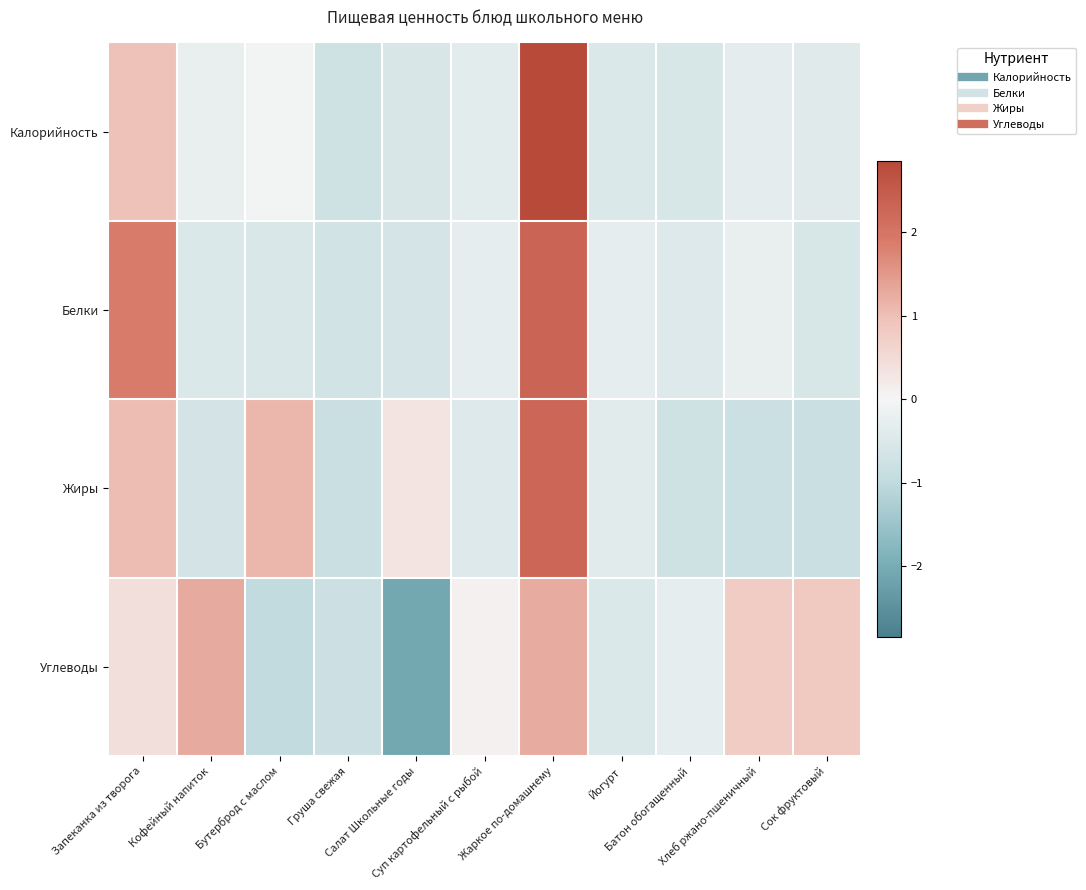

Which has a higher value, Сок фруктовый or Йогурт?

Сок фруктовый